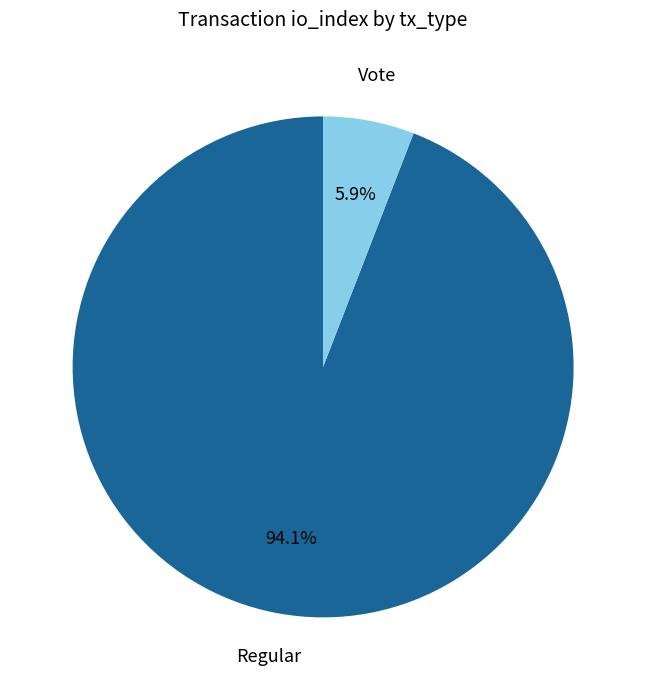

Is there a majority slice in this chart?

Yes